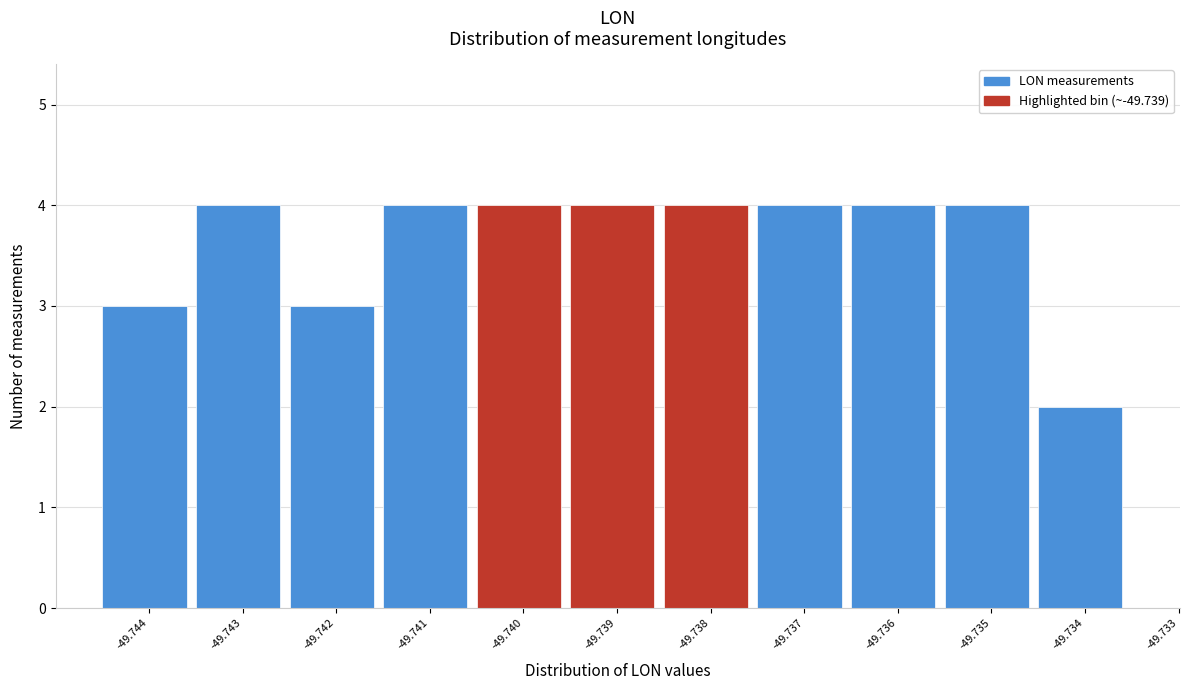

Reading left to right, extract all data points from this chart.

-49.744=3	-49.743=4	-49.742=3	-49.741=4	-49.740=4	-49.739=4	-49.738=4	-49.737=4	-49.736=4	-49.735=4	-49.734=2	-49.733=0